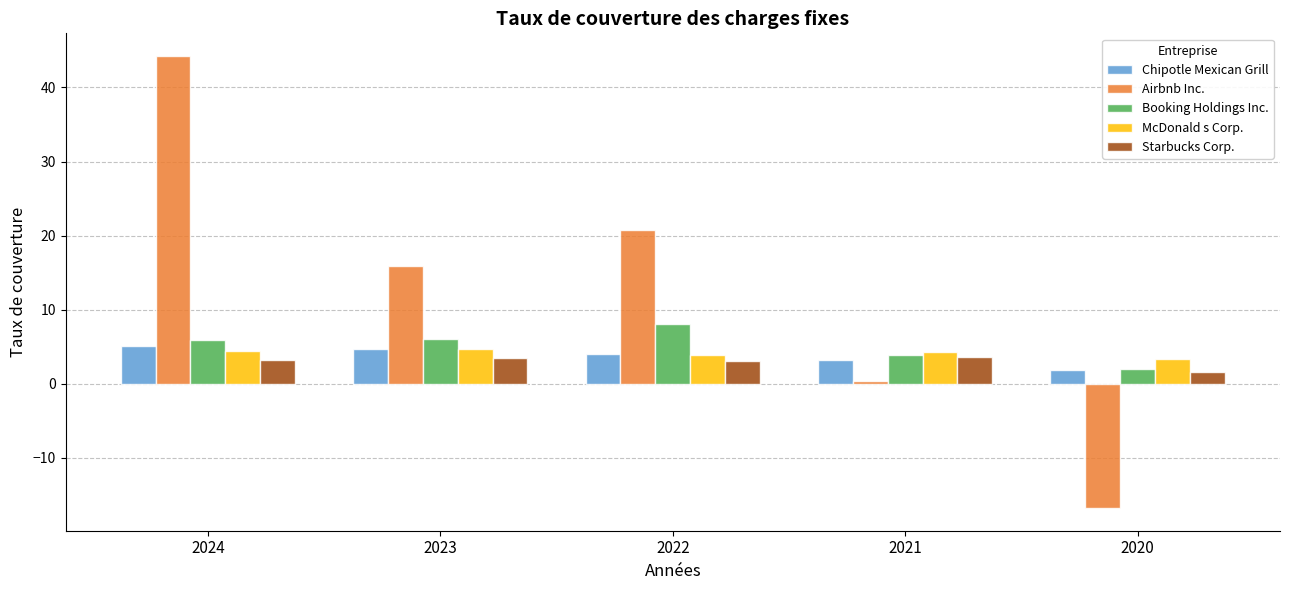

Is the value of Airbnb Inc. at 2024 greater than the value of McDonald s Corp. at 2024?

Yes